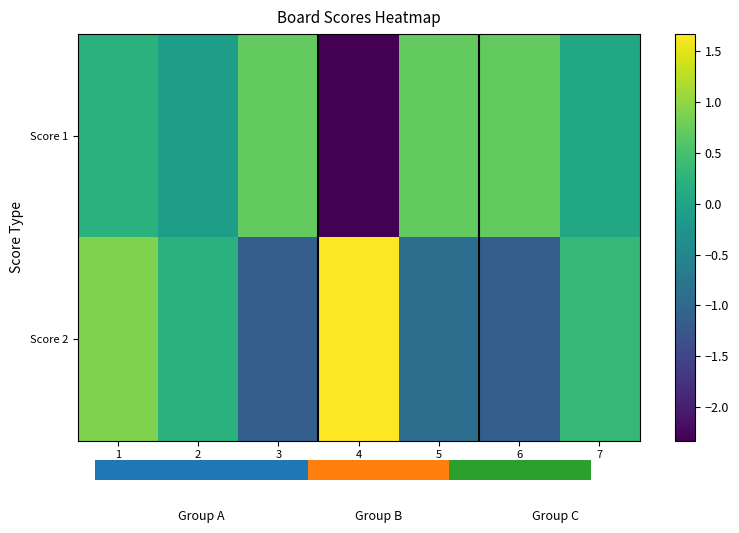

The value of Score 2 at 6 is -1.1. True or false?

True